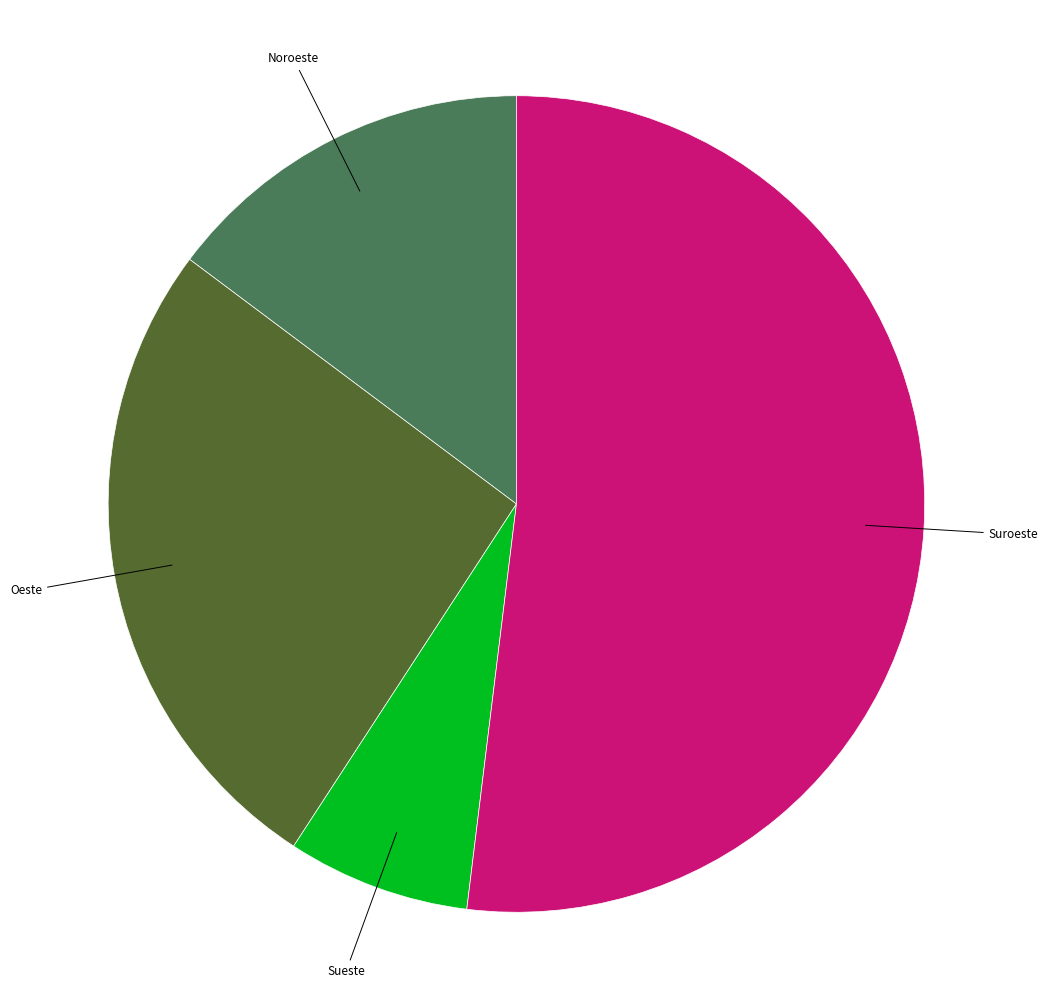

Is it true that Suroeste is 1% of the pie?

False